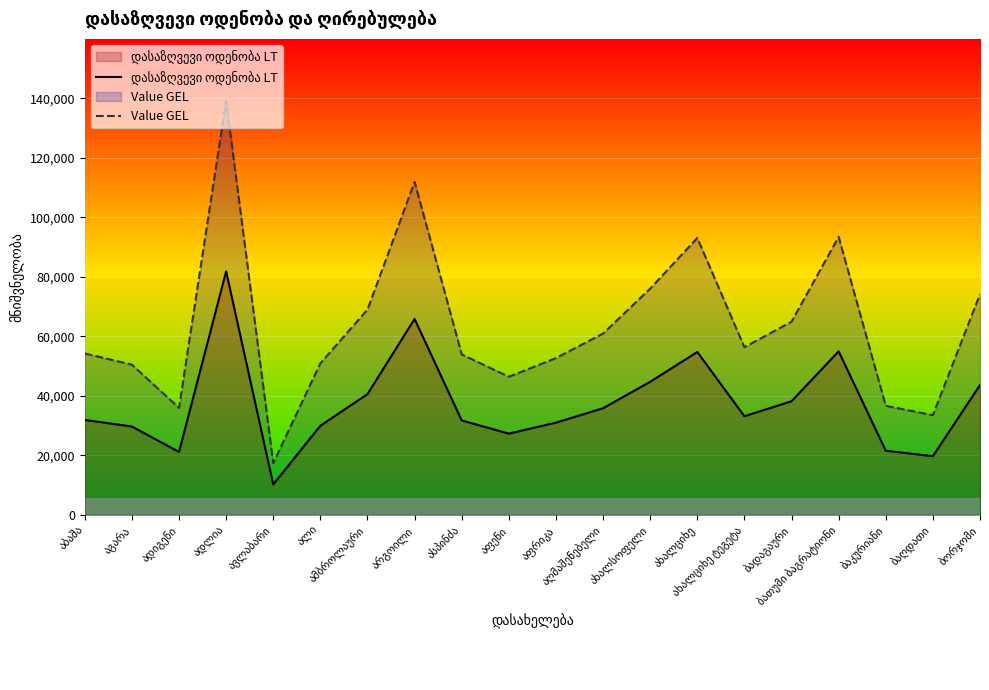

How many interior local valleys does the Value GEL series have?

5